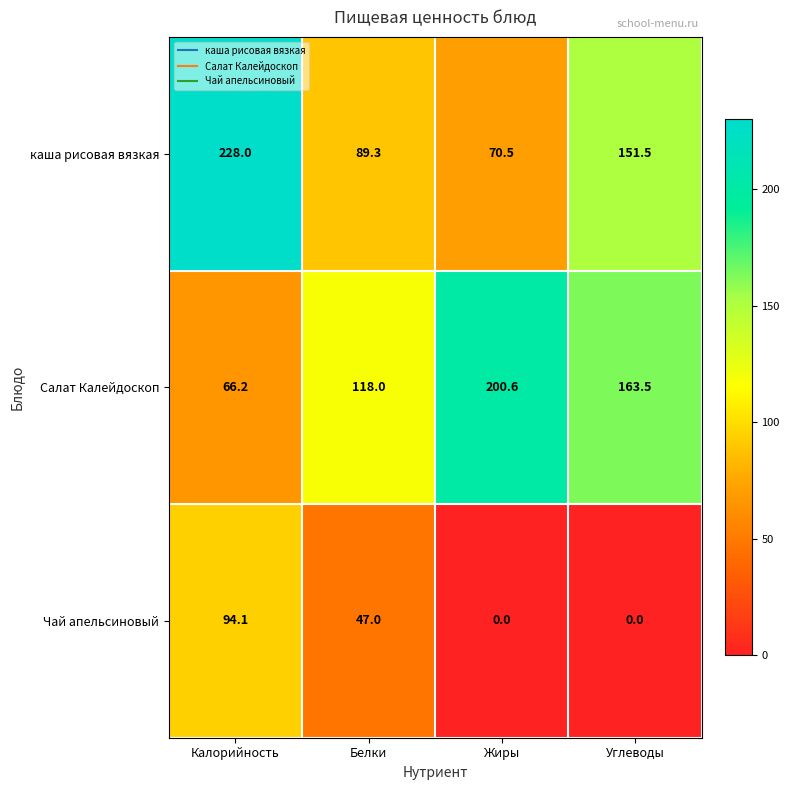

What is the difference between the maximum and second lowest values in the каша рисовая вязкая series?

138.7